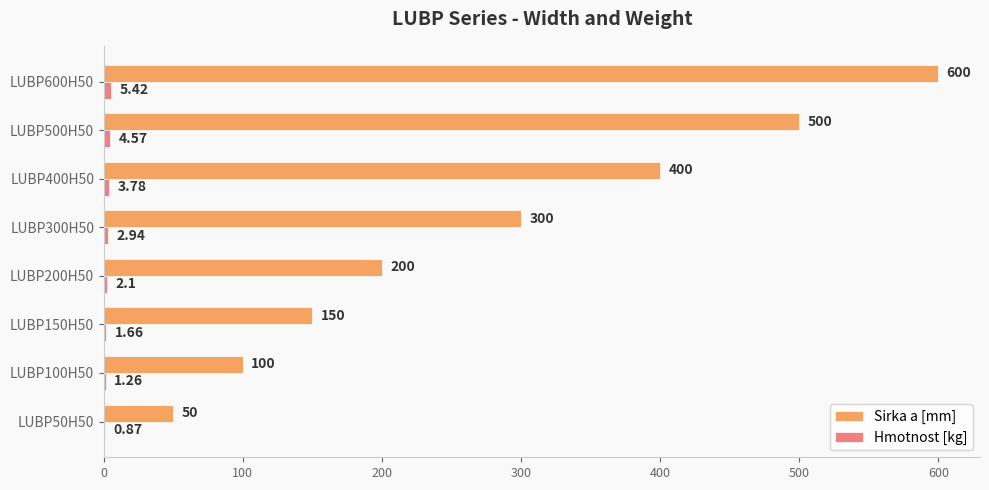

At which category is the sum across all series the highest?

LUBP600H50